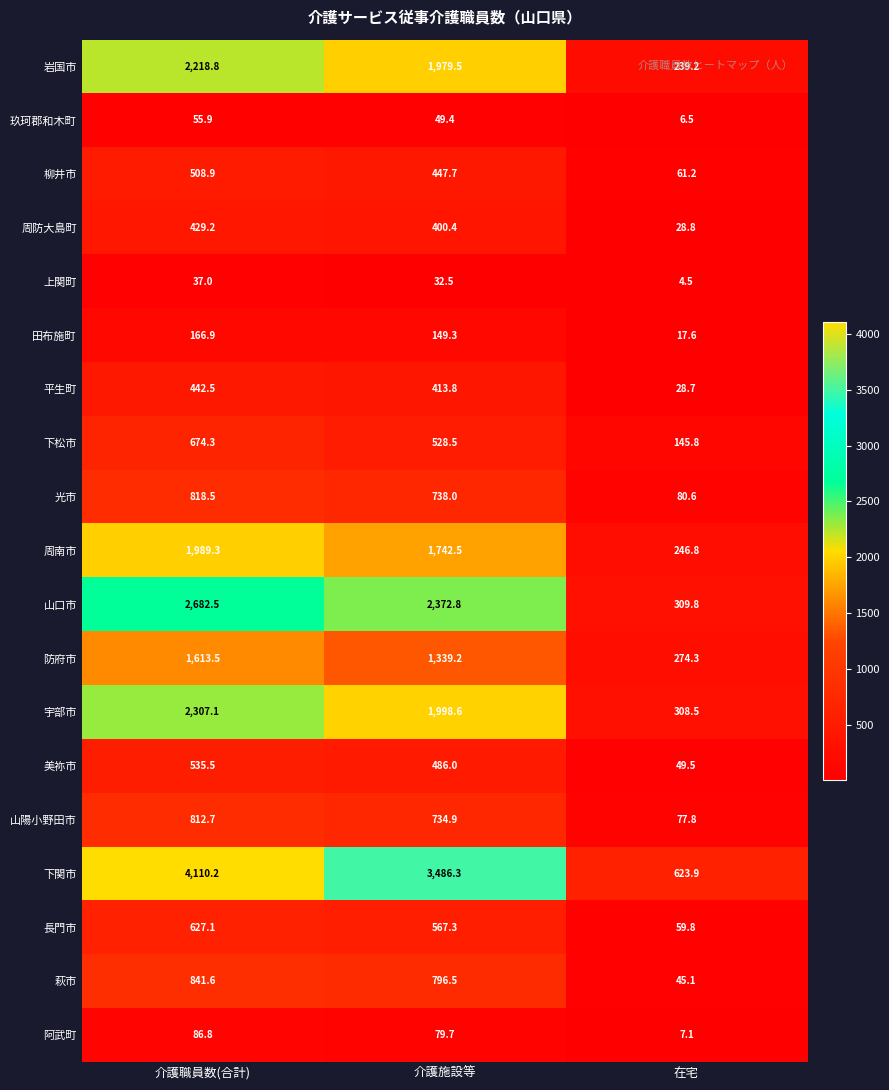

Is the value of 田布施町 at 介護施設等 greater than the value of 光市 at 在宅?

Yes